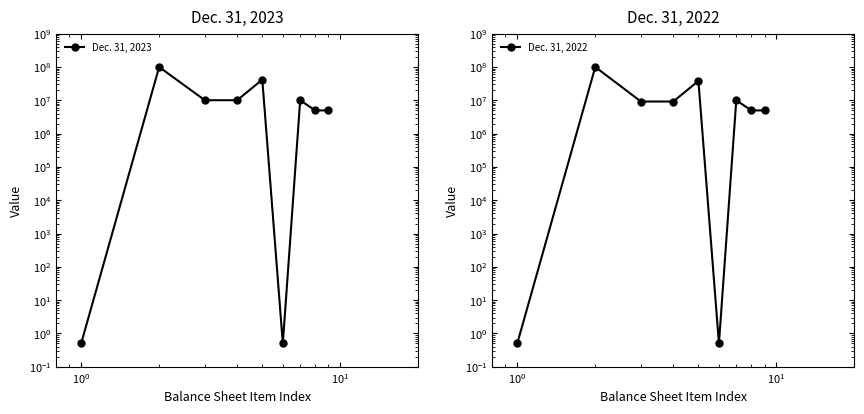

List the series in order of their peak value, highest first.

Dec. 31, 2023, Dec. 31, 2022